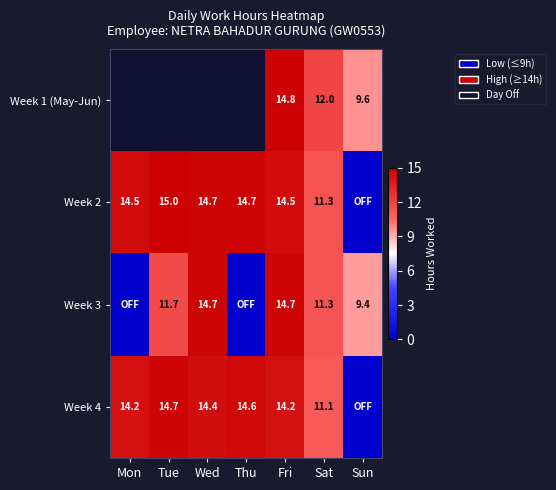

At which category is the sum across all series the highest?

Fri